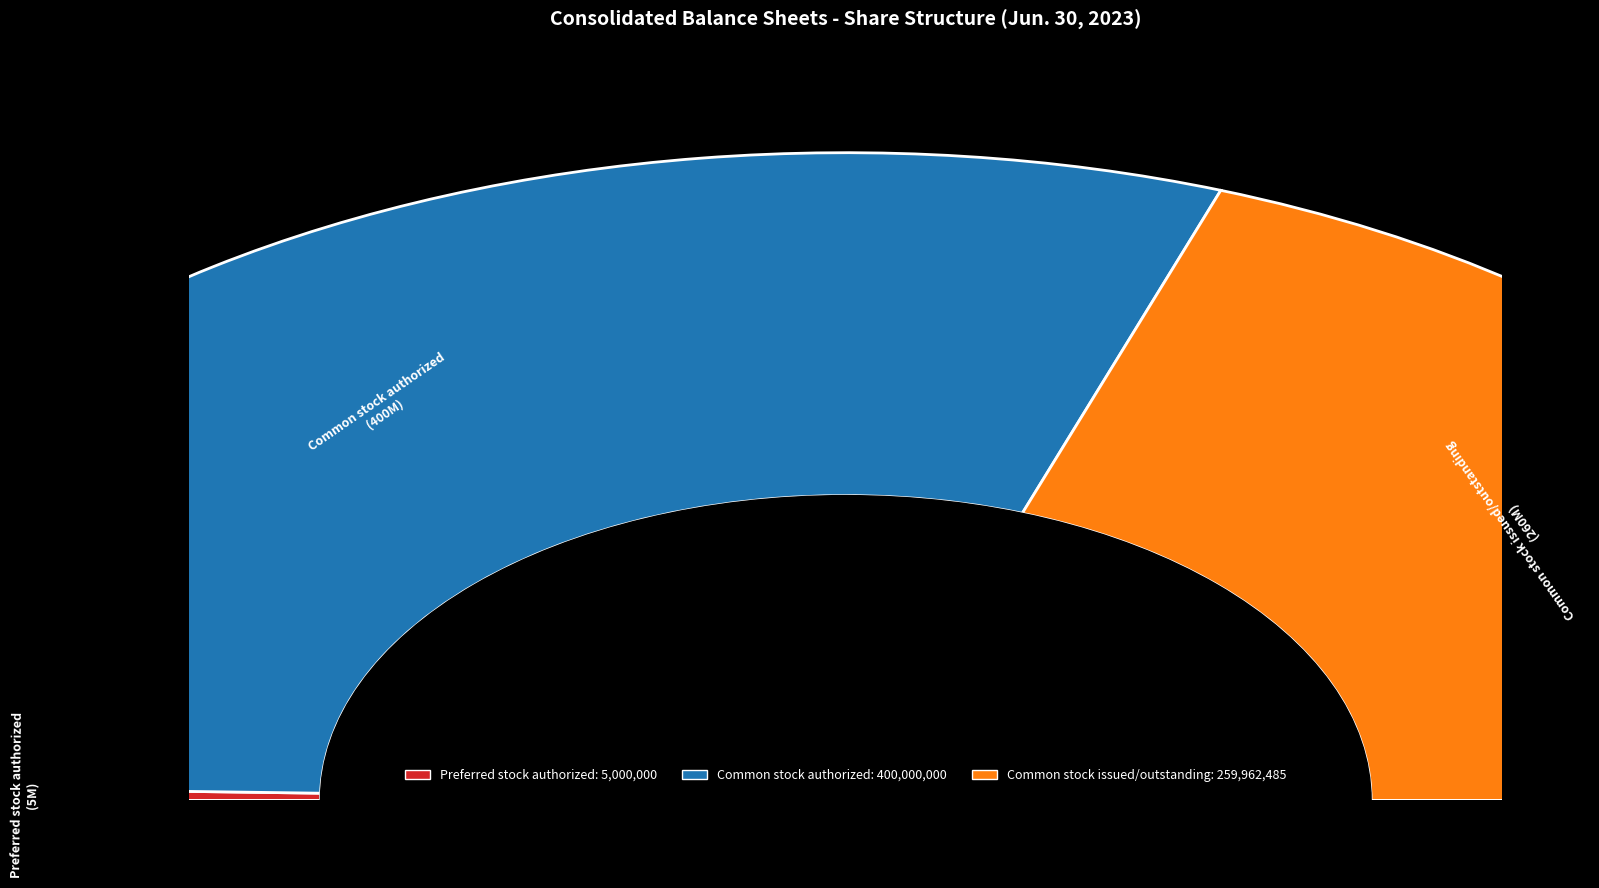

Which has a higher value, Common stock authorized or Preferred stock authorized?

Common stock authorized